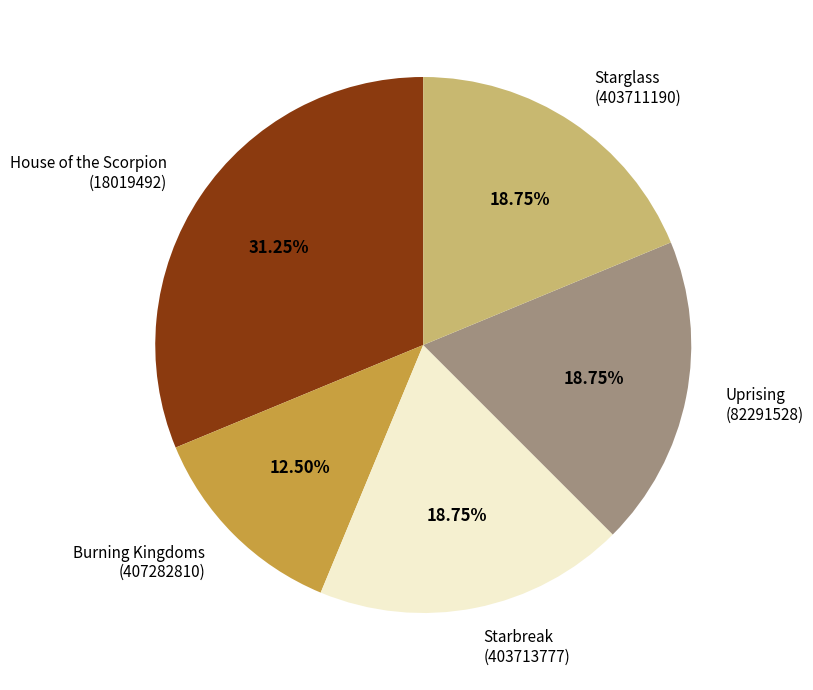

How many slices are in this pie chart?

5